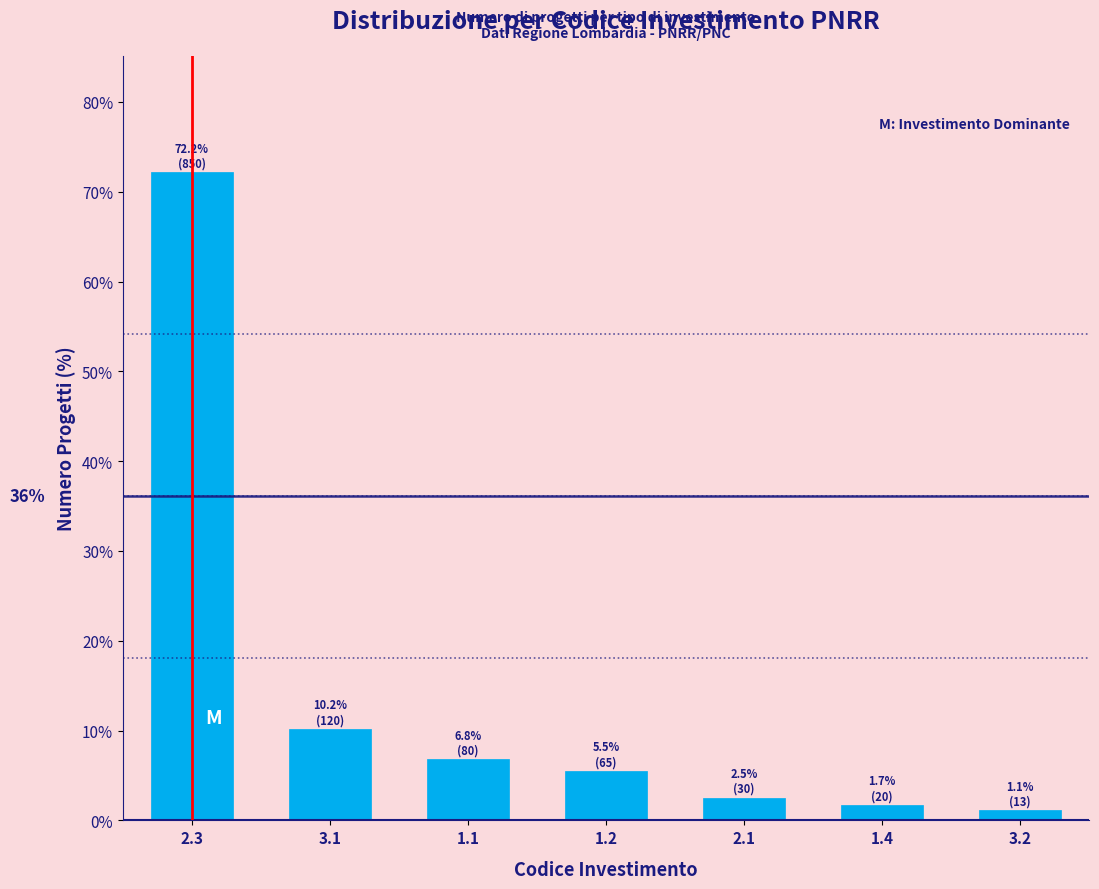

Reading left to right, extract all data points from this chart.

2.3=72.2	3.1=10.2	1.1=6.8	1.2=5.5	2.1=2.5	1.4=1.7	3.2=1.1